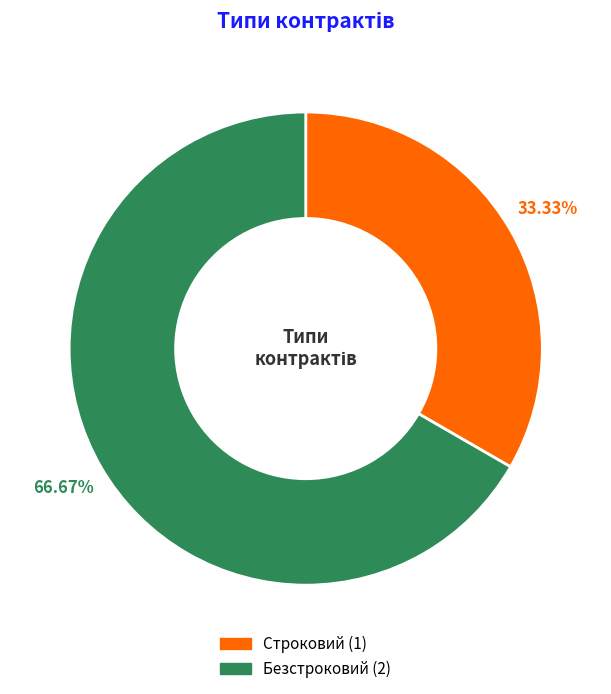

What is the total percentage of Безстроковий and Строковий?

100.0%